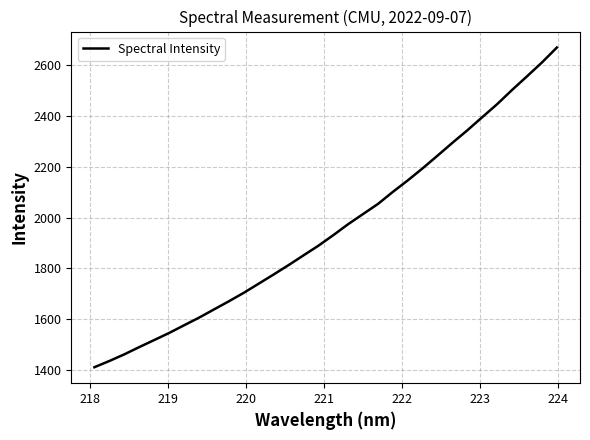

True or false: the data has more than 2 interior local peaks.

False